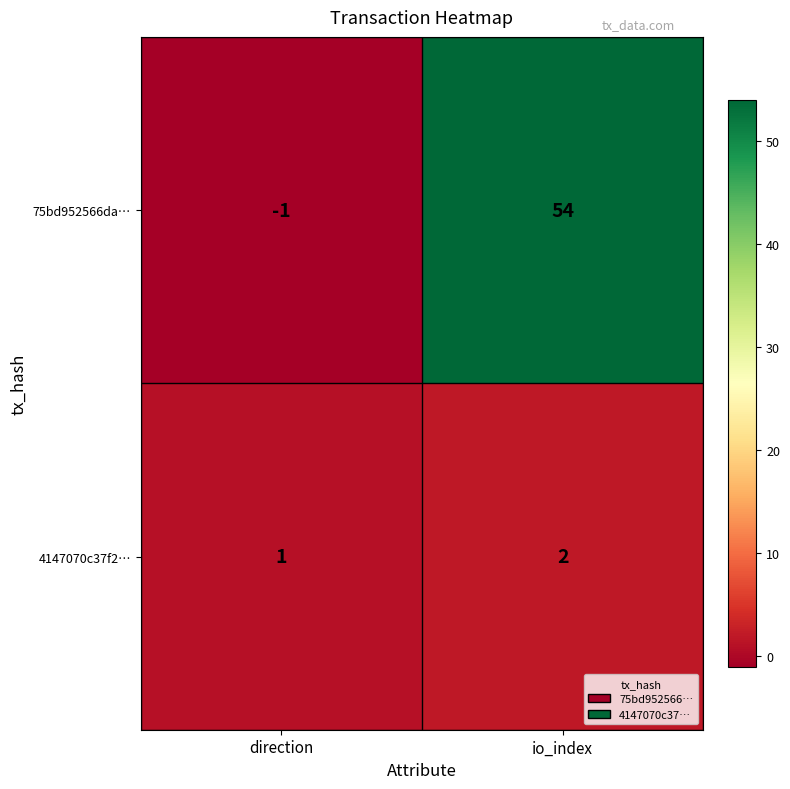

What is the greatest value displayed?

54